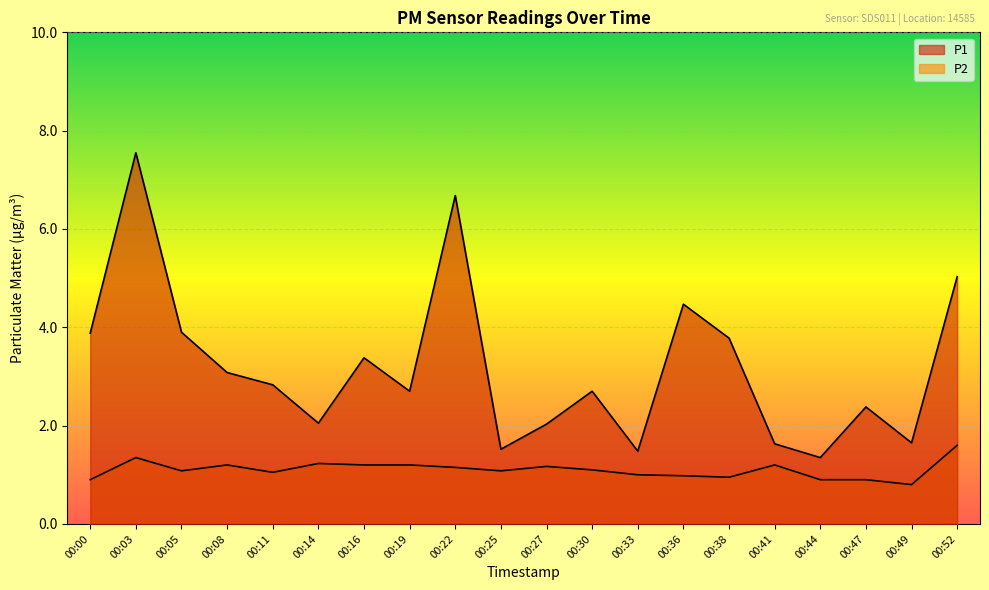

The P1 series shows 1.5 at 00:33. True or false?

True